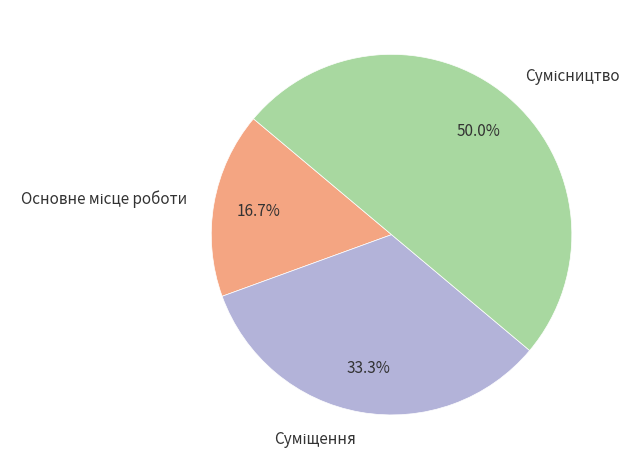

Between Основне місце роботи and Сумісництво, which is larger?

Сумісництво